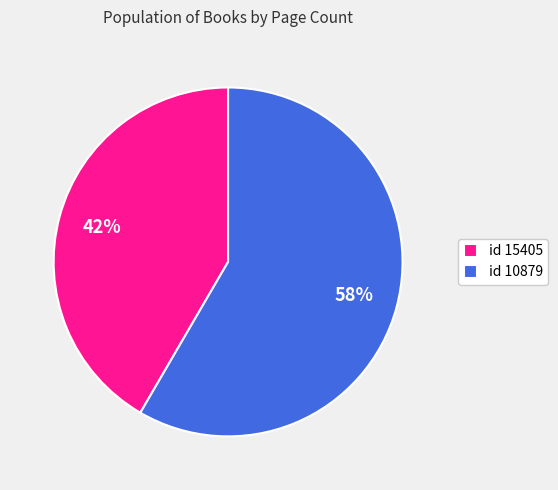

To the nearest percent, what is the average slice percentage?

50%